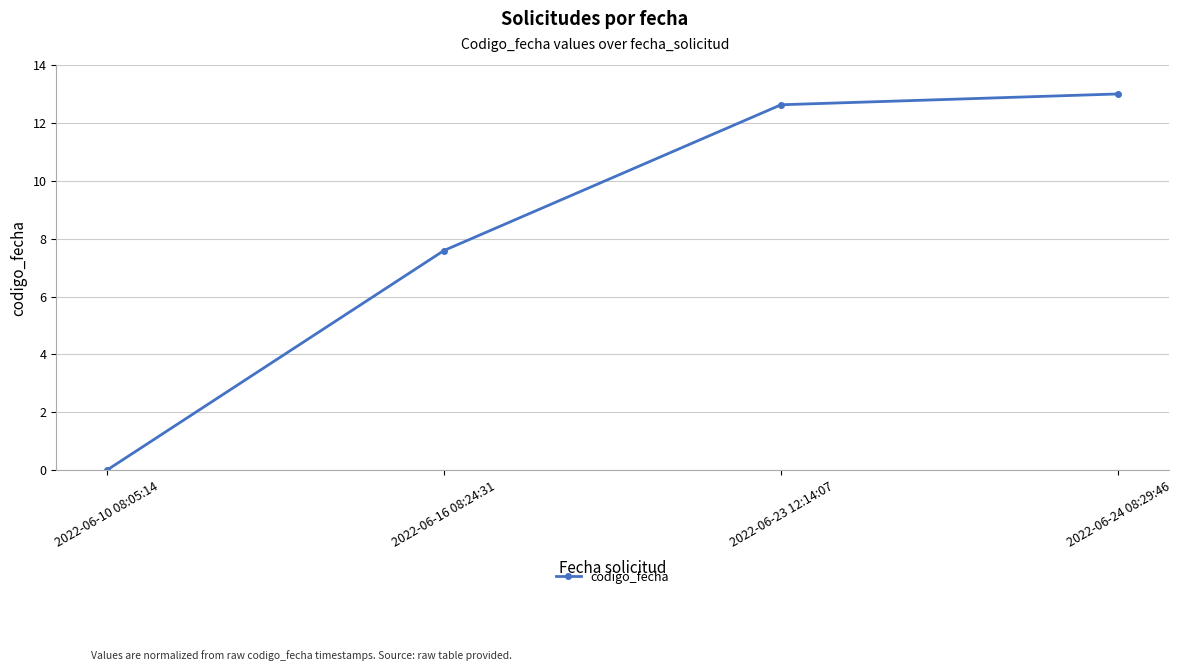

What is the change in value from 2022-06-23 12:14:07 to 2022-06-24 08:29:46?

+0.4